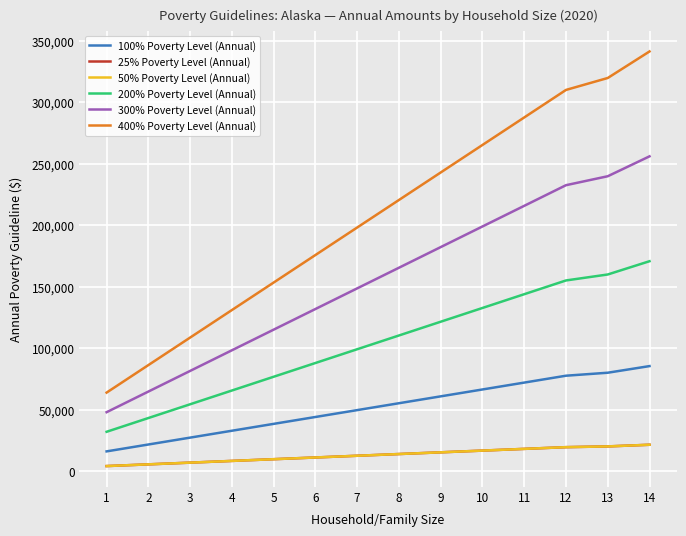

Reading left to right, what are all the values shown in this chart?

100% Poverty Level (Annual): 15950.0	21550.0	27150.0	32750.0	38350.0	43950.0	49550.0	55150.0	60750.0	66350.0	71950.0	77550.0	79980.0	85380.0
25% Poverty Level (Annual): 3987.5	5387.5	6787.5	8187.5	9587.5	10987.5	12387.5	13787.5	15187.5	16587.5	17987.5	19387.5	19995.0	21345.0
50% Poverty Level (Annual): 3987.5	5387.5	6787.5	8187.5	9587.5	10987.5	12387.5	13787.5	15187.5	16587.5	17987.5	19387.5	19995.0	21345.0
200% Poverty Level (Annual): 31900.0	43100.0	54300.0	65500.0	76700.0	87900.0	99100.0	110300.0	121500.0	132700.0	143900.0	155100.0	159960.0	170760.0
300% Poverty Level (Annual): 47850.0	64650.0	81450.0	98250.0	115050.0	131850.0	148650.0	165450.0	182250.0	199050.0	215850.0	232650.0	239940.0	256140.0
400% Poverty Level (Annual): 63800.0	86200.0	108600.0	131000.0	153400.0	175800.0	198200.0	220600.0	243000.0	265400.0	287800.0	310200.0	319920.0	341520.0